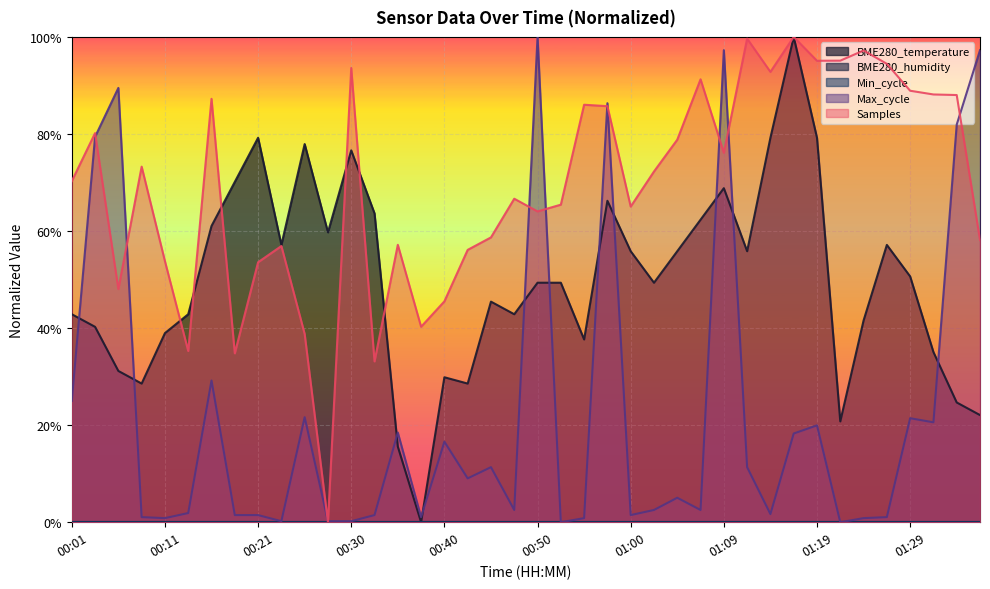

Rank the series by their average value, from highest to lowest.

Samples, BME280_temperature, Max_cycle